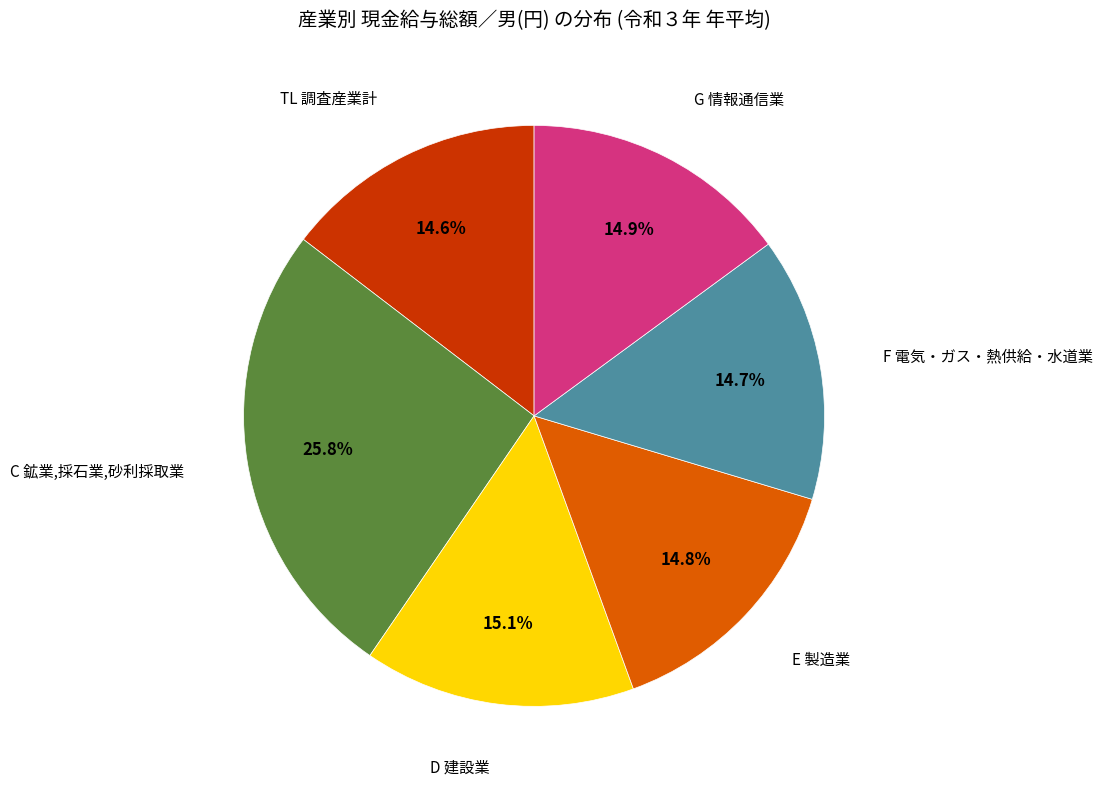

Does any single category account for the majority?

No